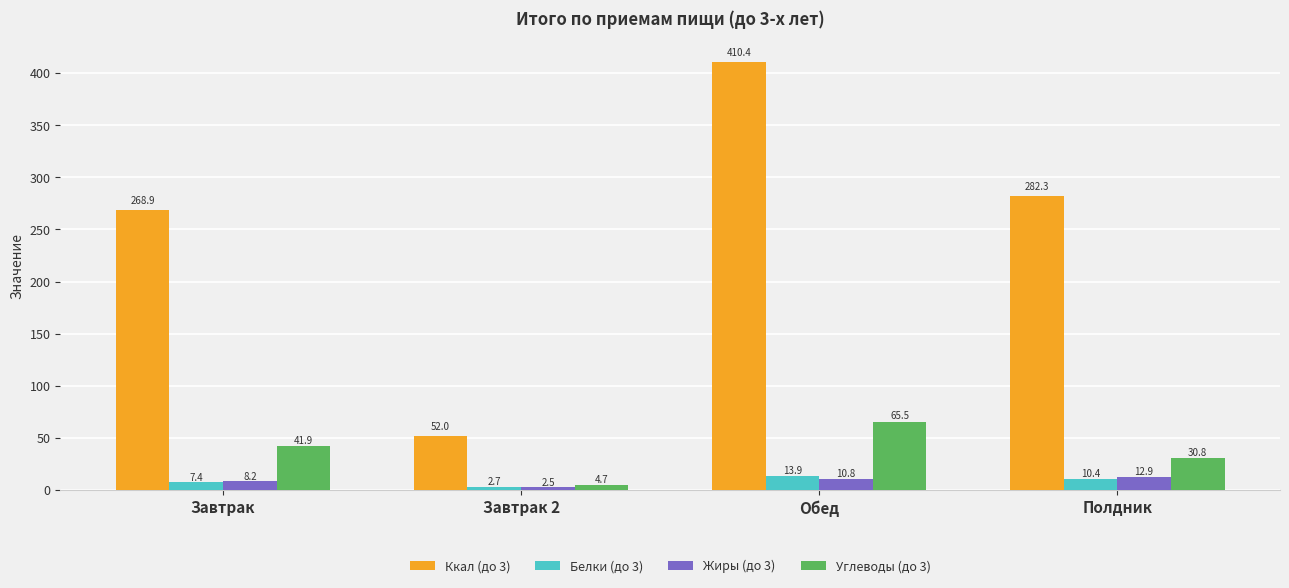

What is the minimum value for Углеводы (до 3)?

4.7